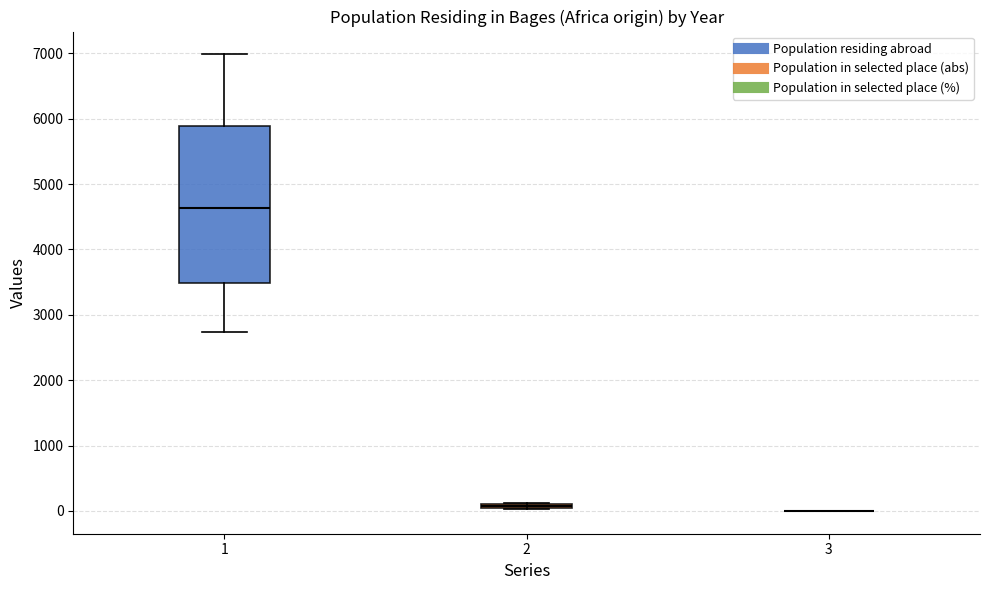

Comparing the boxes themselves (not the whiskers), which one is the tallest?

1